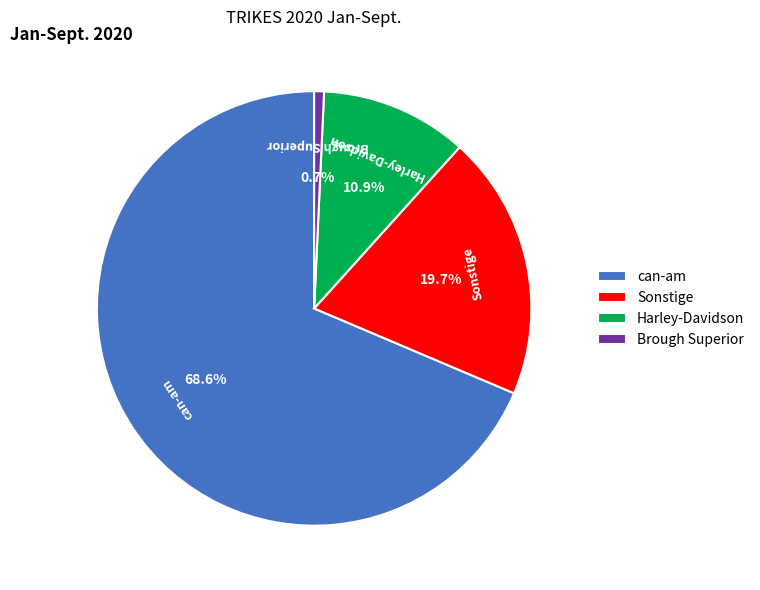

To the nearest percent, what percentage of the pie is Harley-Davidson?

11%